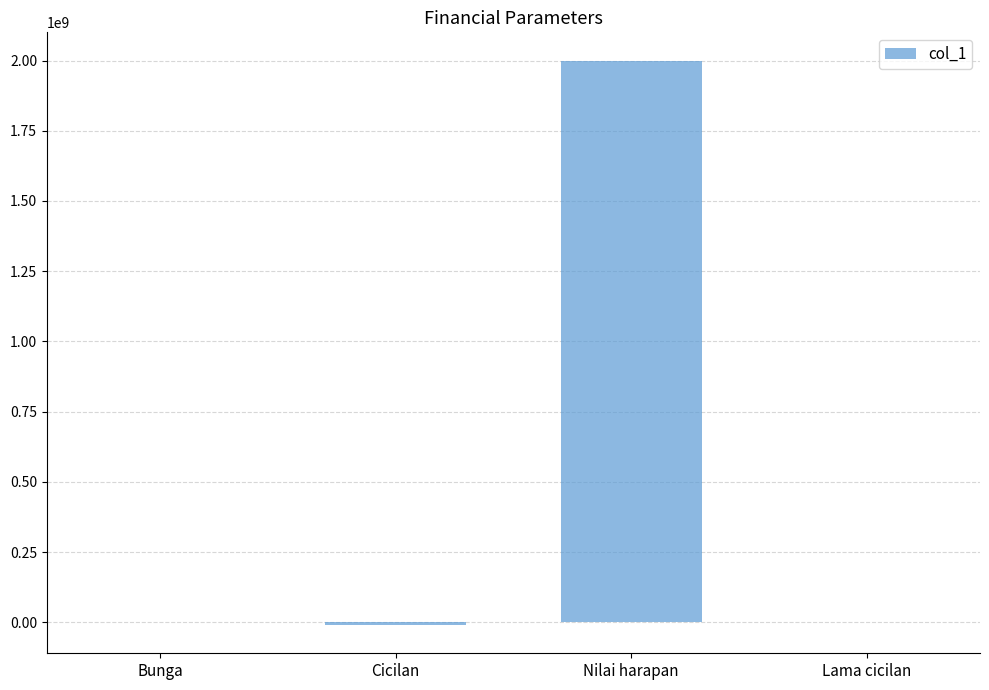

Is it true that the value at Nilai harapan is 3026988861.3?

False